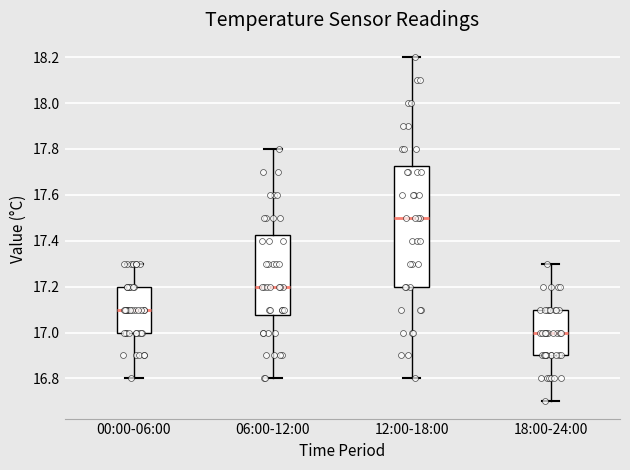

Reading left to right, transcribe this box plot: for each box, give where its median line is, the range the box spans, and where its two whiskers end, as read against the y-axis. The values are not printed on the chart, so give them approximately, as read against the axis.

00:00-06:00: median 17.10, box 17.00 to 17.20, whiskers 16.80 to 17.30
06:00-12:00: median 17.20, box 17.08 to 17.42, whiskers 16.80 to 17.80
12:00-18:00: median 17.50, box 17.20 to 17.72, whiskers 16.80 to 18.20
18:00-24:00: median 17.00, box 16.90 to 17.10, whiskers 16.70 to 17.30